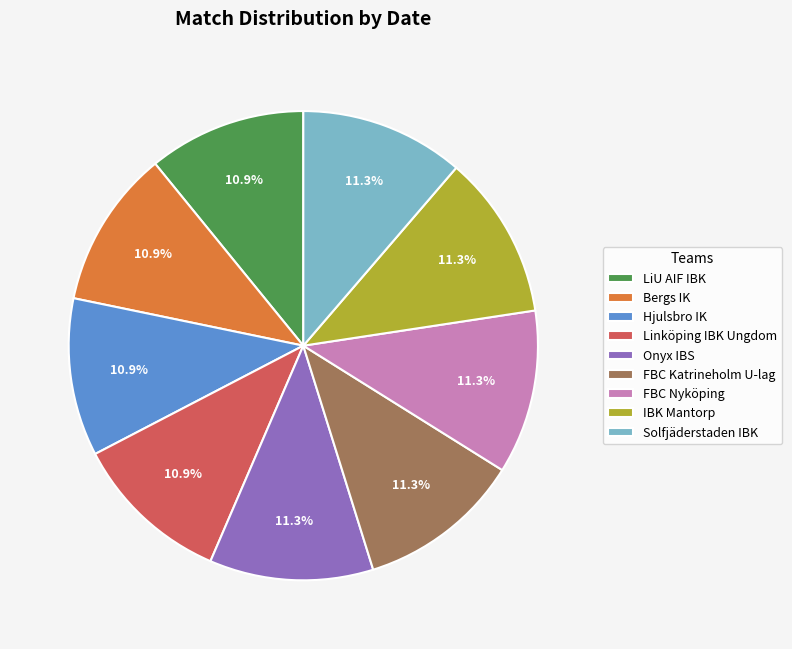

The FBC Katrineholm U-lag slice represents 24% of the pie. True or false?

False